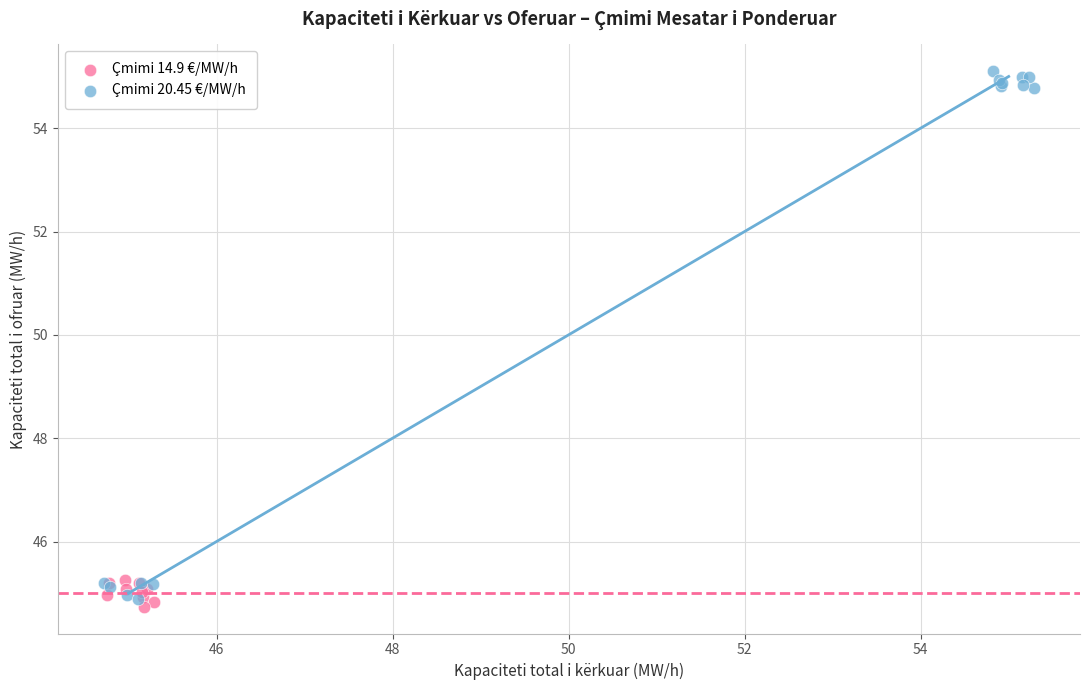

Which series reaches the maximum Y coordinate?

Çmimi 20.45 €/MW/h